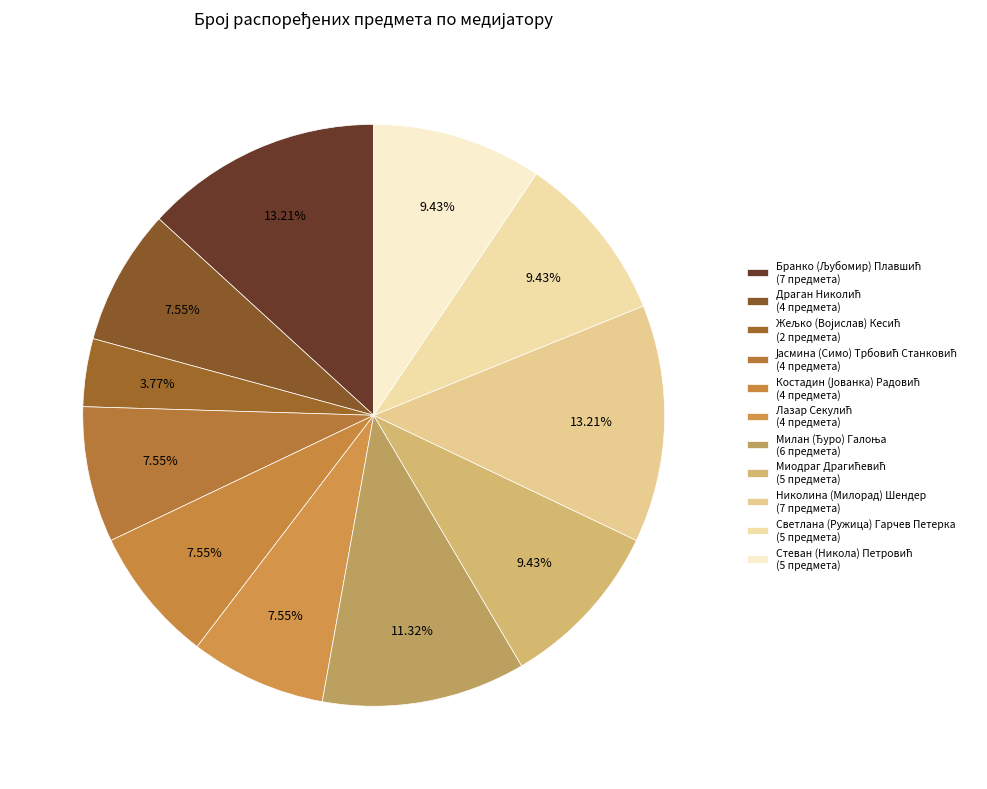

Count the number of slices in the pie.

11